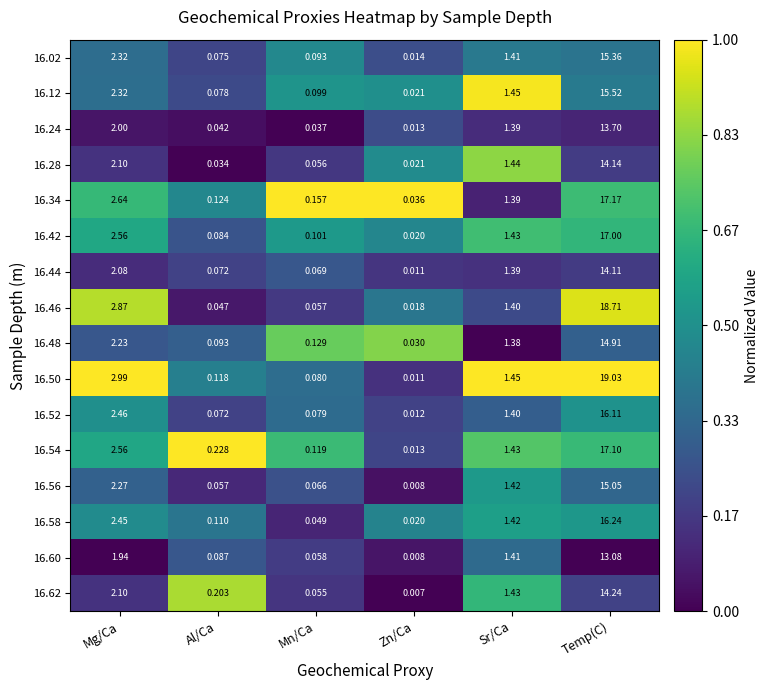

At which category is the sum across all series the highest?

Temp(C)